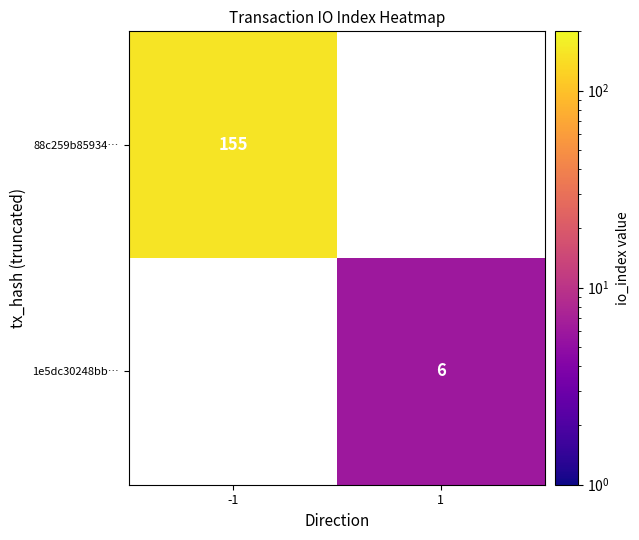

The value of 88c259b85934… at -1 is 155. True or false?

True